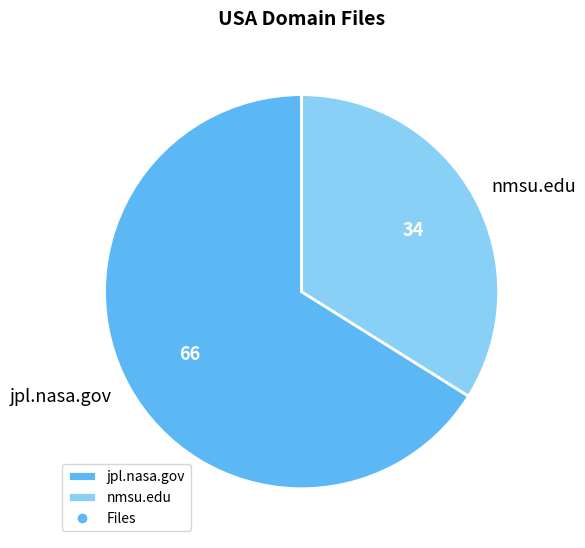

Rank the categories by value from highest to lowest.

jpl.nasa.gov, nmsu.edu